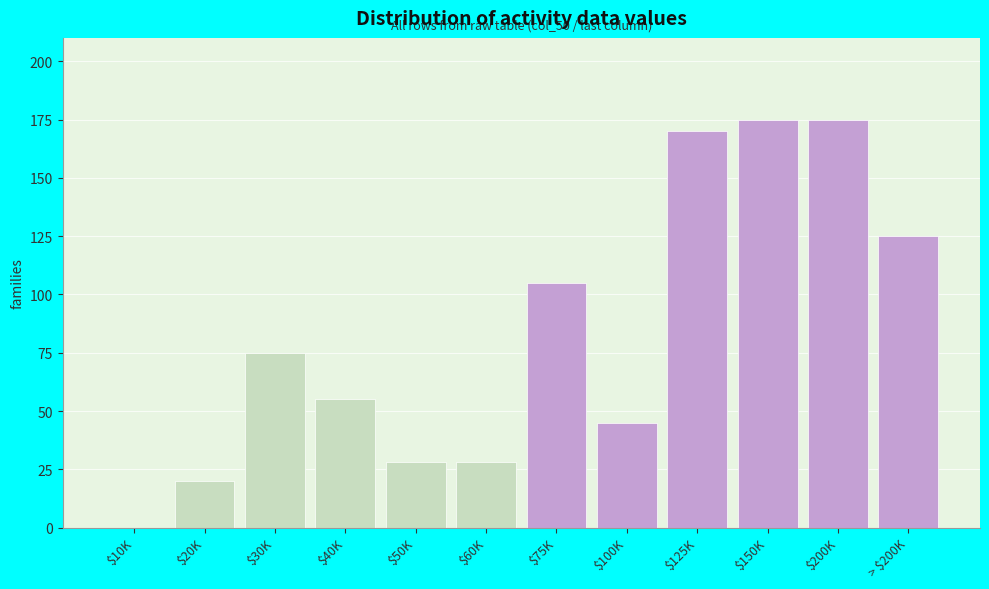

Where is the data nearest to the value 87?

$30K